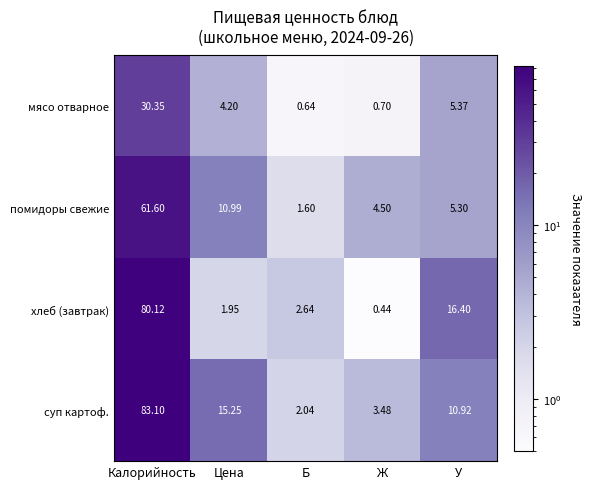

Where does the помидоры свежие series first go above 5?

Калорийность